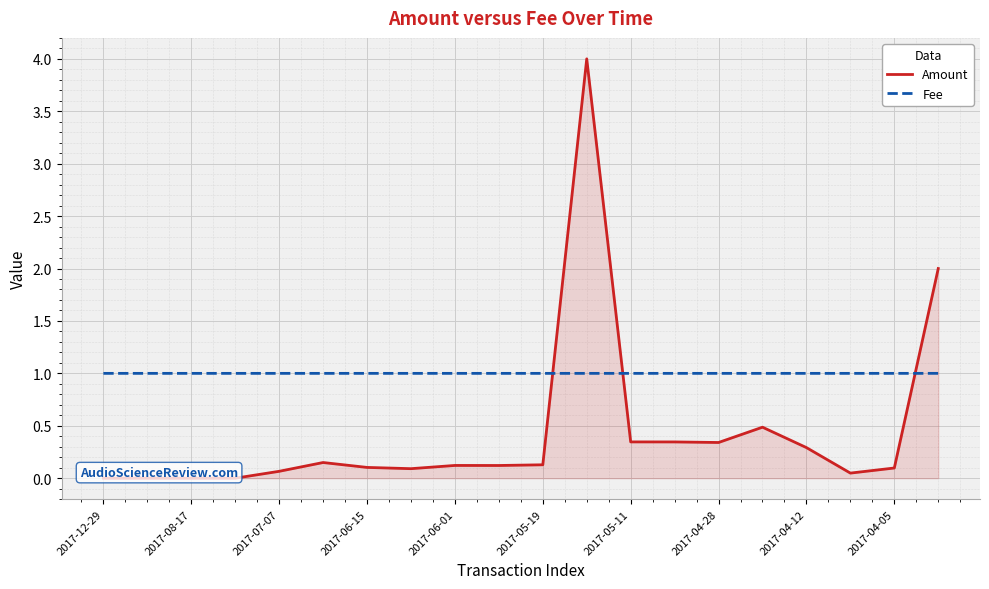

What is the spread (max minus min) of values at 2017-12-29?

1.0